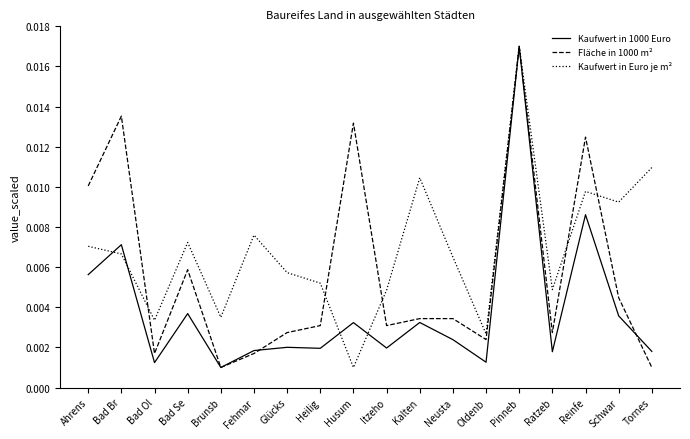

List the series in order of their overall mean, highest first.

Kaufwert in Euro je m², Fläche in 1000 m², Kaufwert in 1000 Euro